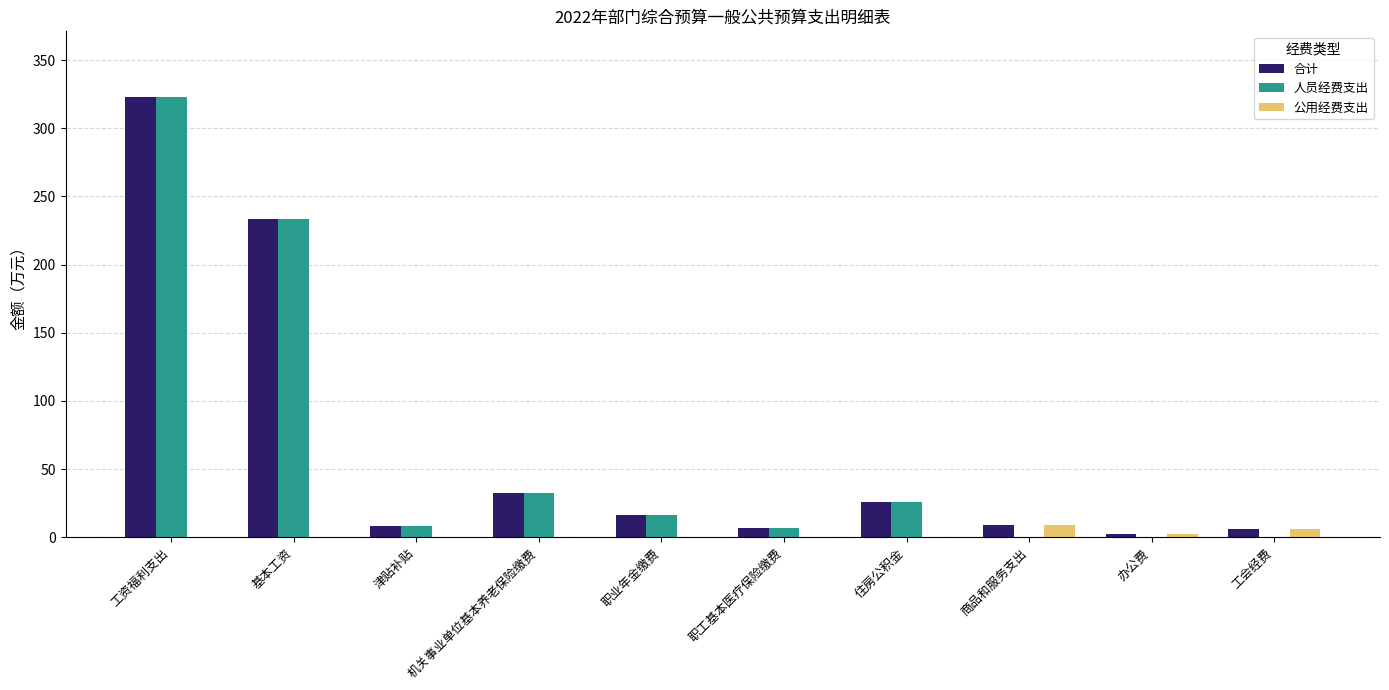

At which category does the chart reach its peak across all series?

工资福利支出